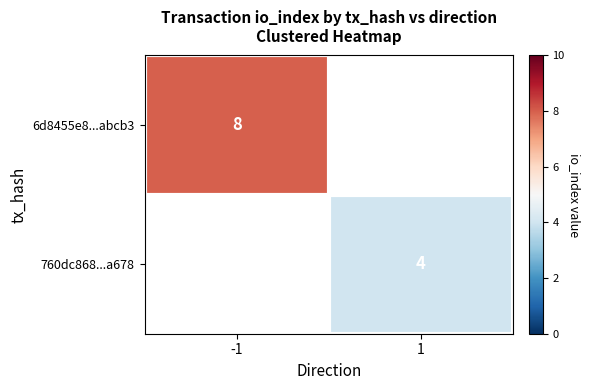

What is the highest value of the 6d8455e8...abcb3 series?

8.0